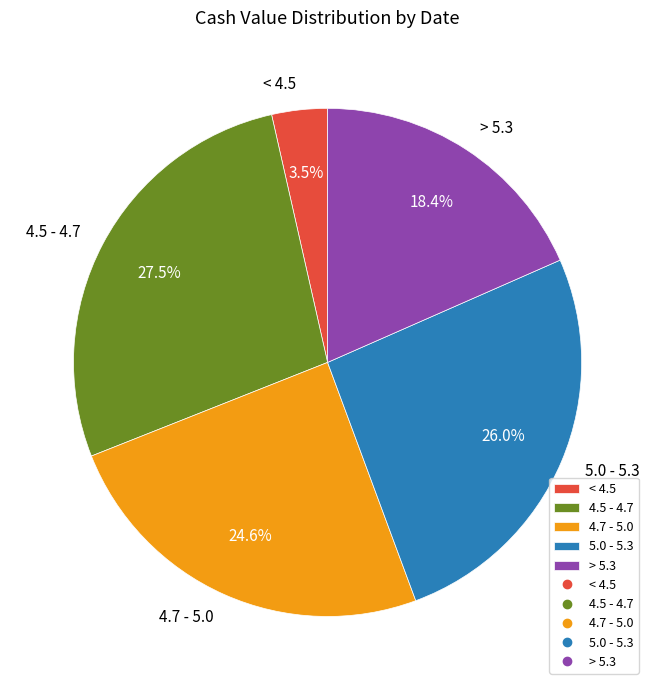

Which has a higher value, 4.5 - 4.7 or 5.0 - 5.3?

4.5 - 4.7